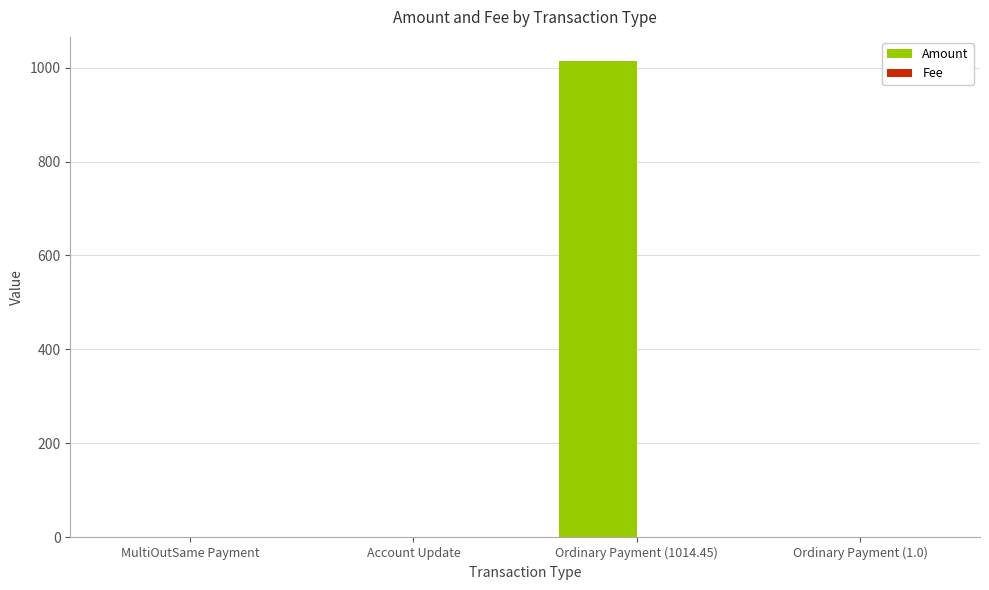

Is it true that Amount equals 1014.5 at Ordinary Payment (1014.45)?

True